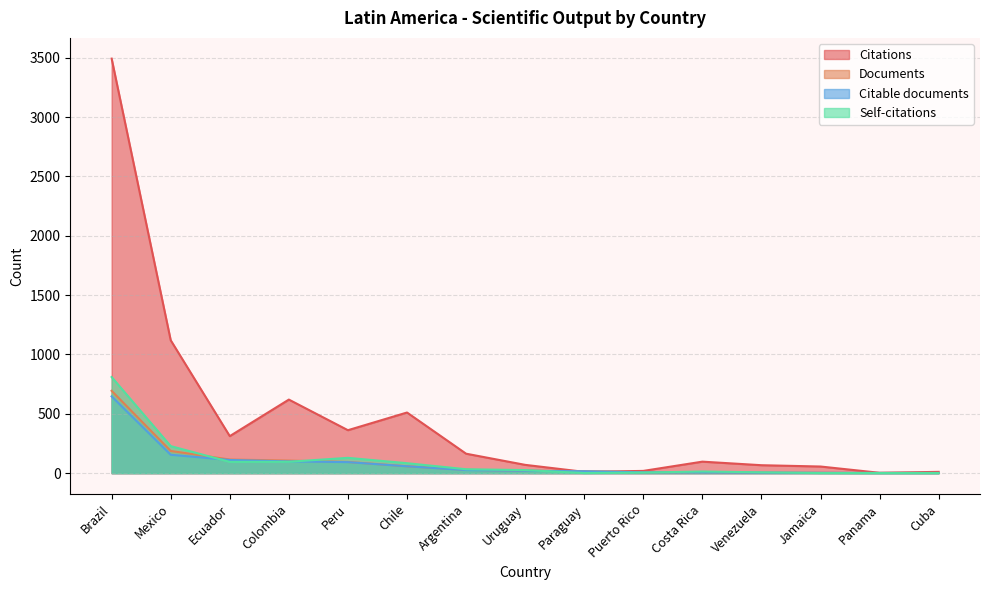

At which label does Citations reach its peak?

Brazil